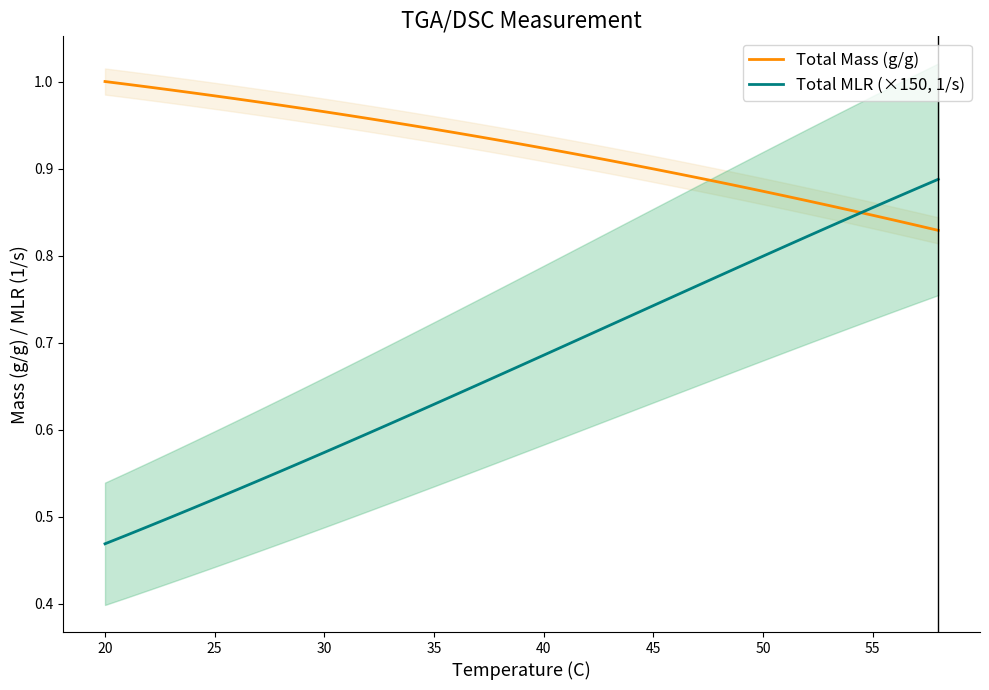

Which series ends up on top after the final intersection of Total MLR (×150, 1/s) and Total Mass (g/g)?

Total MLR (×150, 1/s)